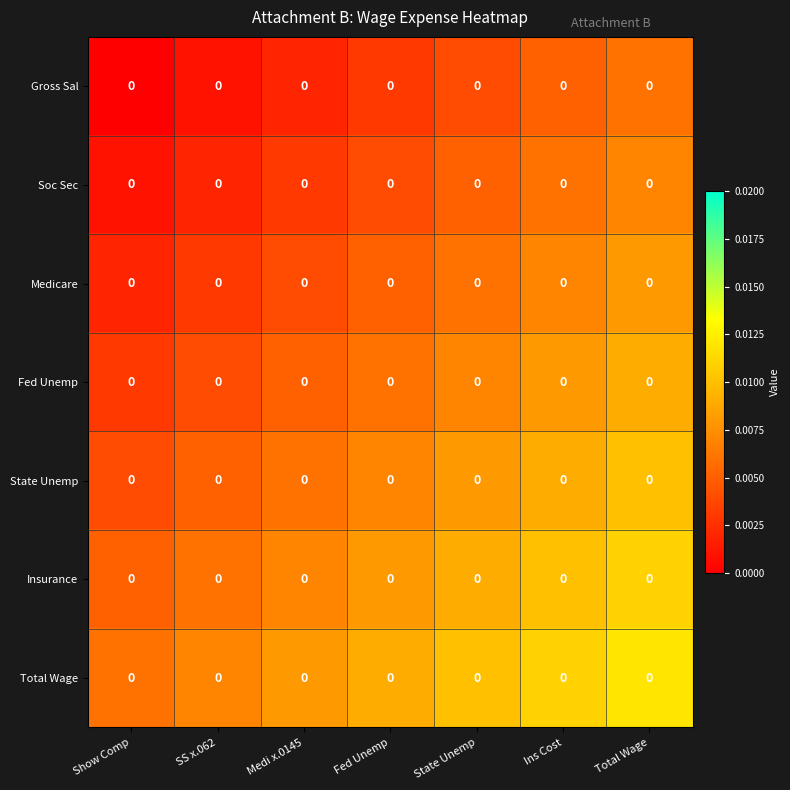

Between Fed Unemp and Show Comp, which is larger?

Fed Unemp